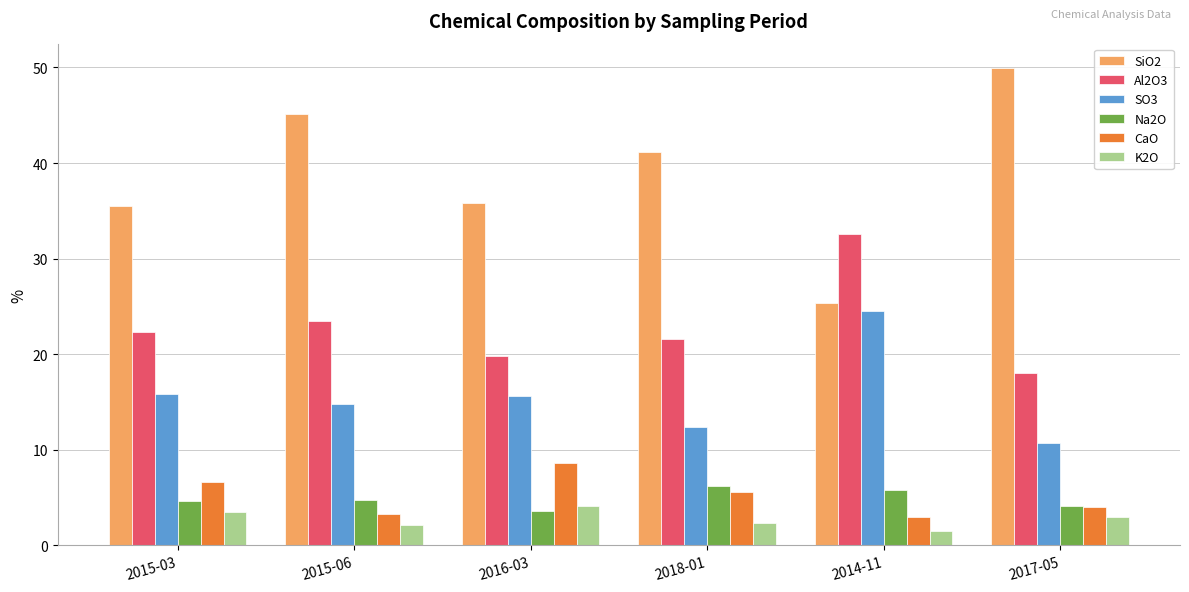

True or false: Al2O3 has a value of 22.3 at 2015-03.

True